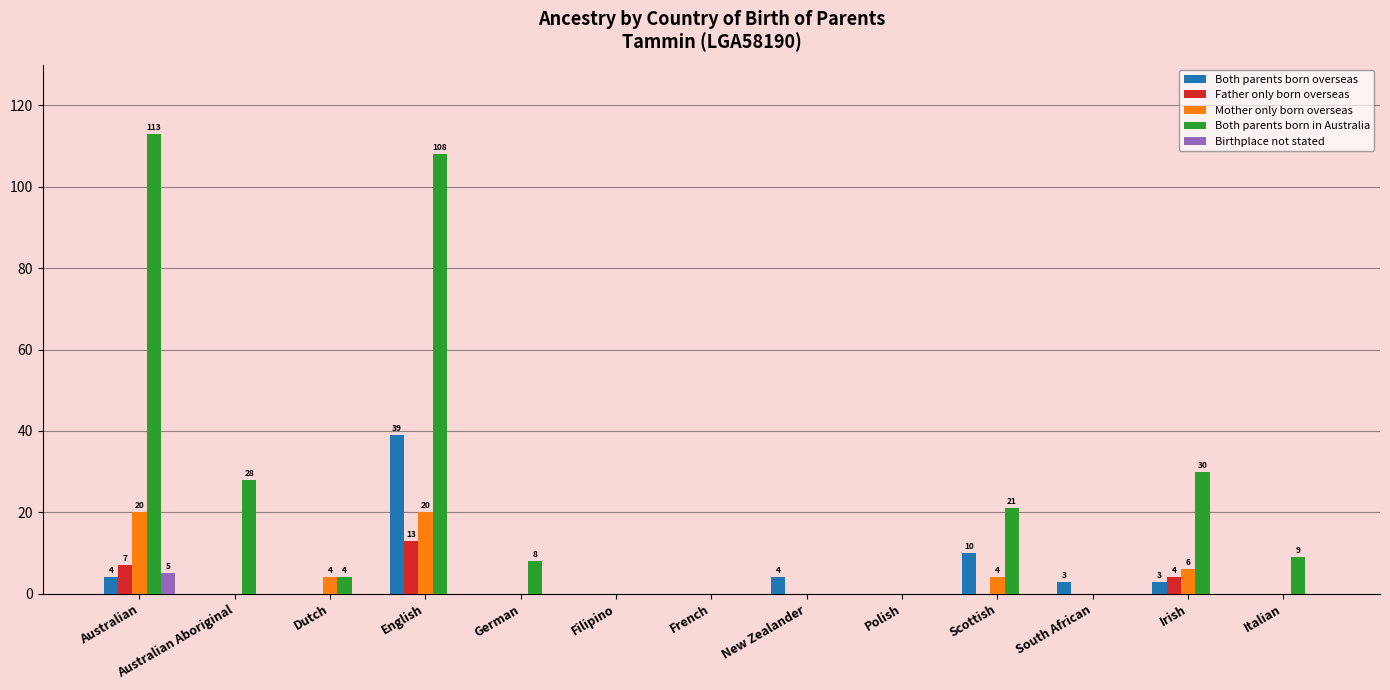

Reading right to left, transcribe all the data shown in this chart.

Both parents born overseas: 0	3	3	10	0	4	0	0	0	39	0	0	4
Father only born overseas: 0	4	0	0	0	0	0	0	0	13	0	0	7
Mother only born overseas: 0	6	0	4	0	0	0	0	0	20	4	0	20
Both parents born in Australia: 9	30	0	21	0	0	0	0	8	108	4	28	113
Birthplace not stated: 0	0	0	0	0	0	0	0	0	0	0	0	5